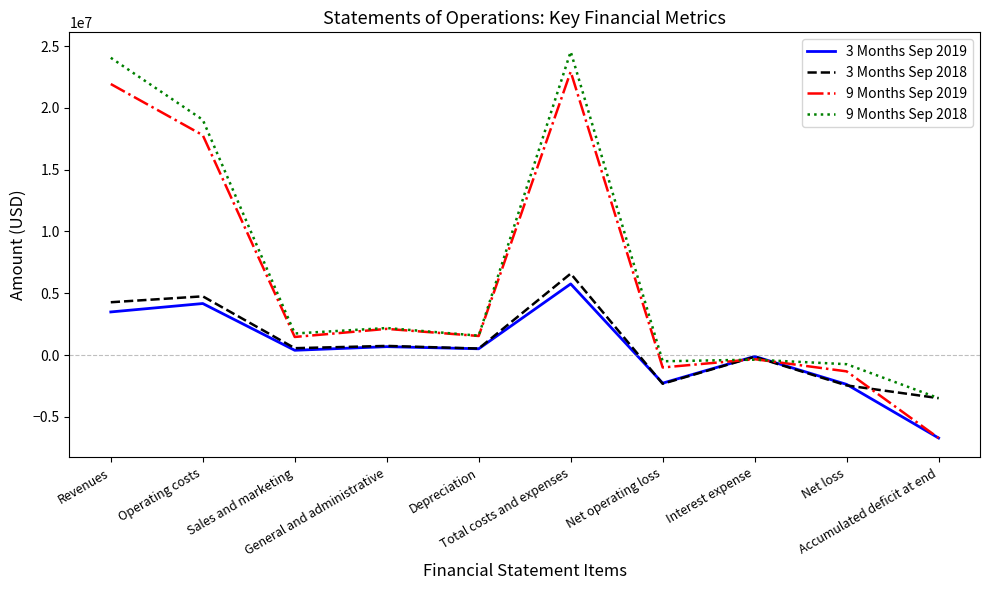

What is the sum of the 9 Months Sep 2018 values at Sales and marketing and Operating costs?

20782973